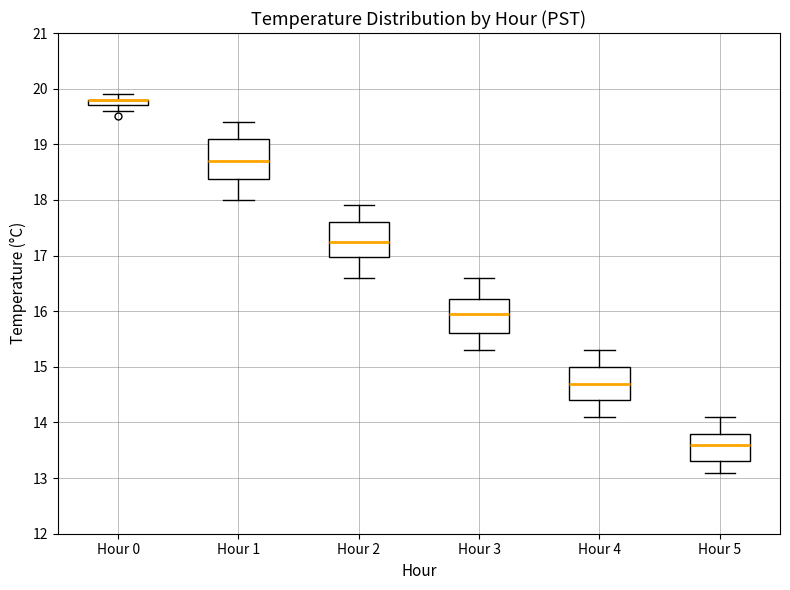

Where is the upper edge of the box for Hour 0 on the y-axis? The values are not printed on the chart, so give them approximately, as read against the axis.

19.8